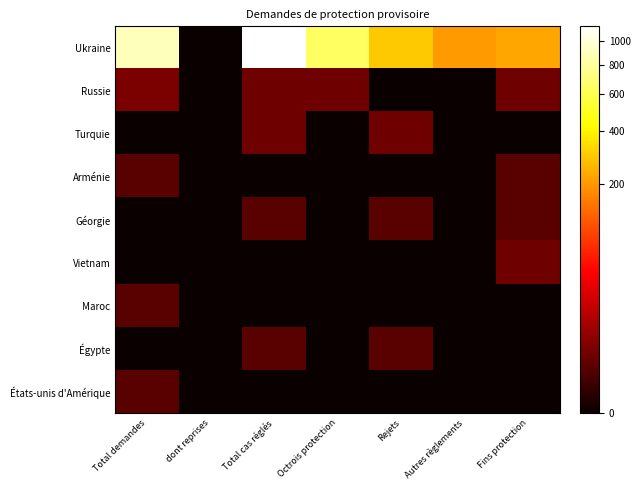

At which category is the sum across all series the highest?

Total cas réglés